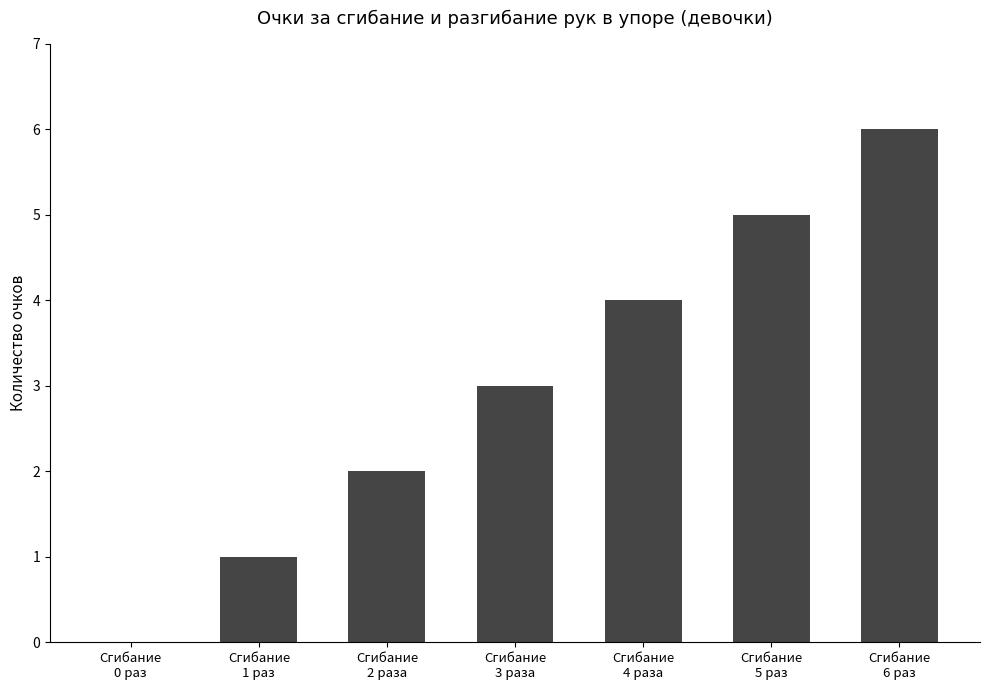

How many distinct data groups are displayed?

1